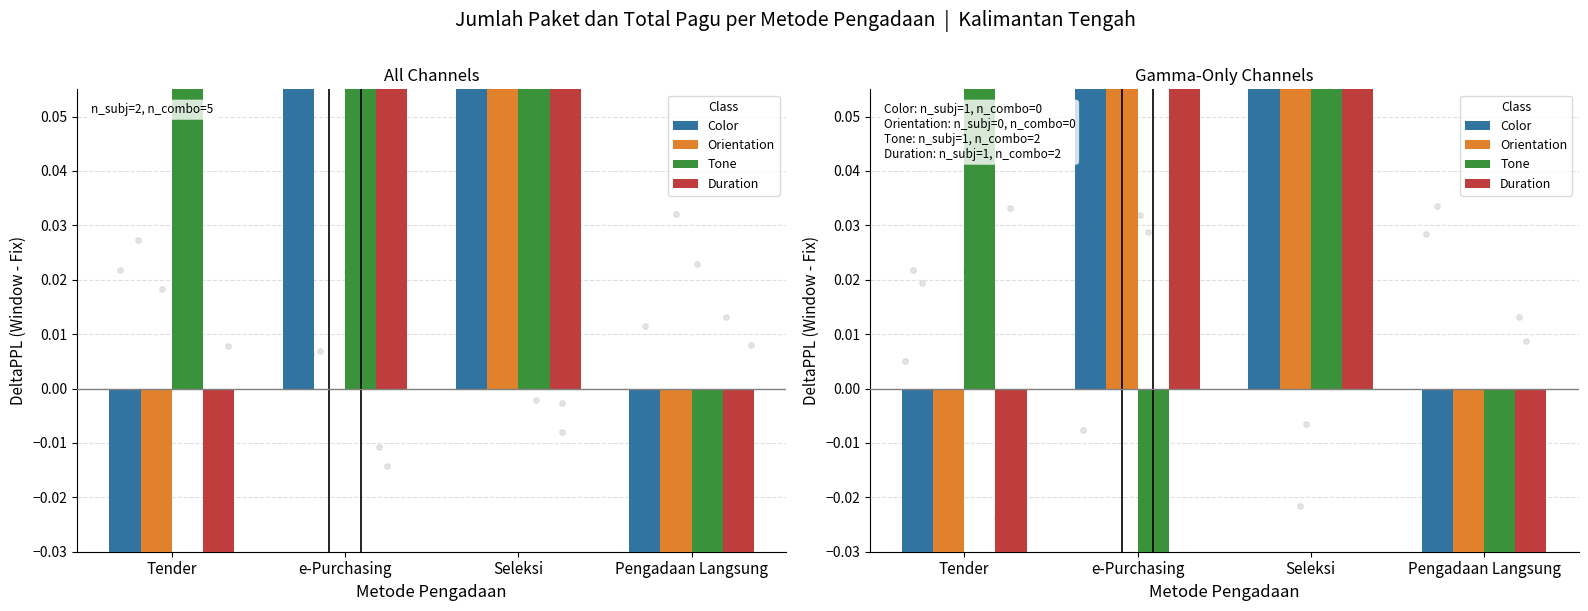

What is the total value across all series at Seleksi?

6.3